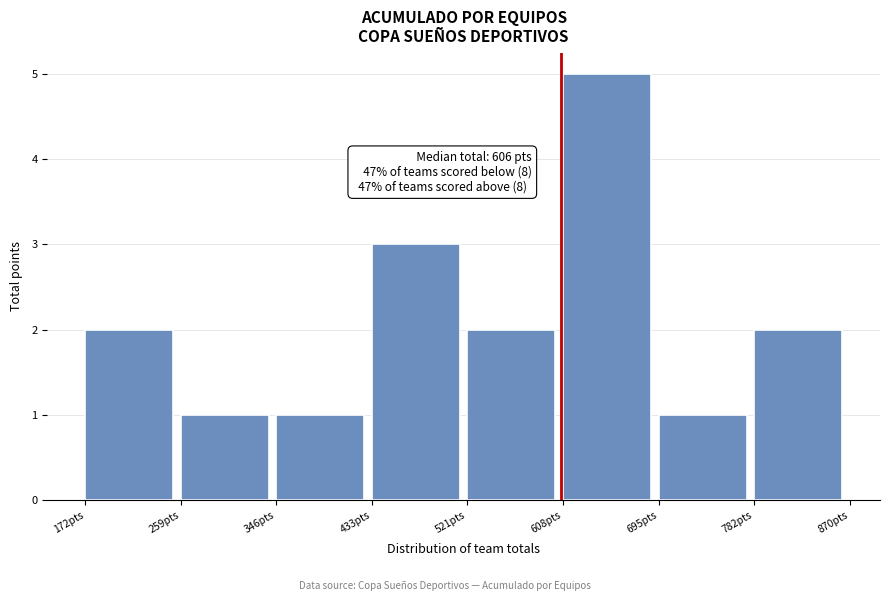

Over which range of the x-axis is the bar tallest?

610 to 700